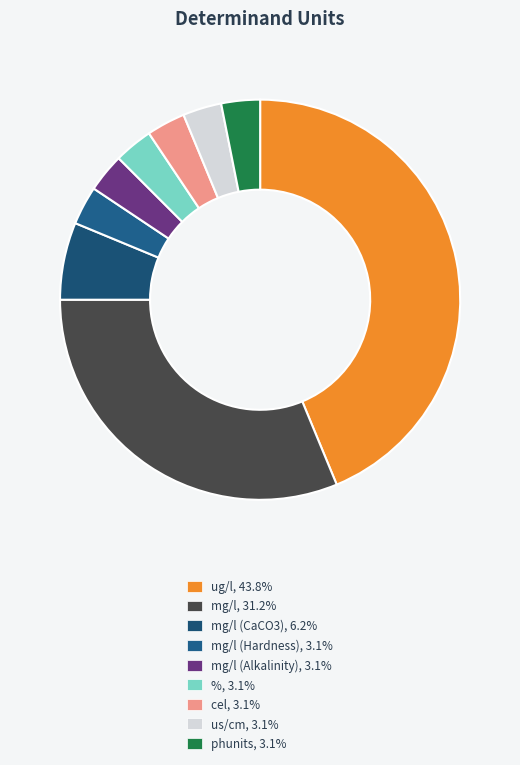

How many segments does this pie chart have?

9